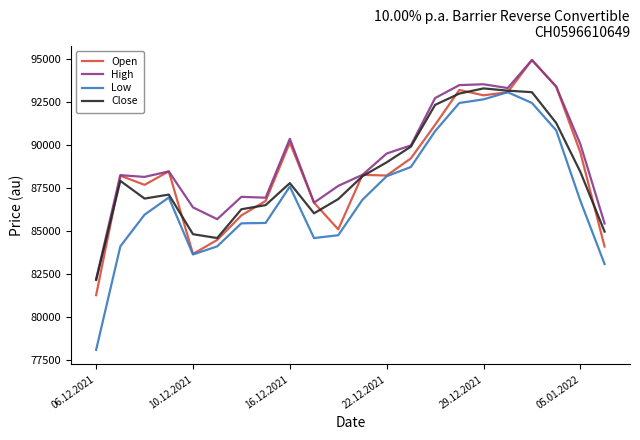

Which series has the widest spread of values?

Low